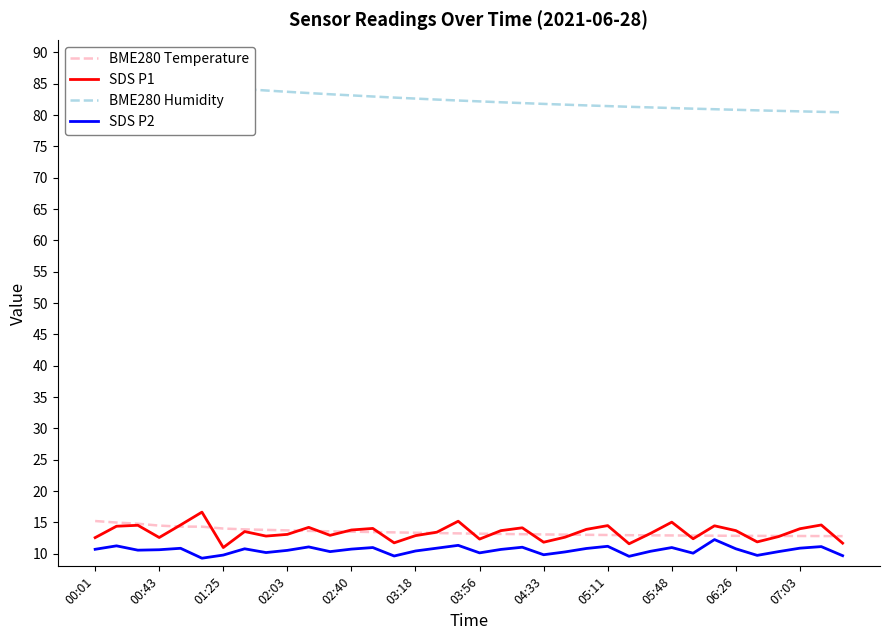

Does the chart display data point markers on the line(s)?

No